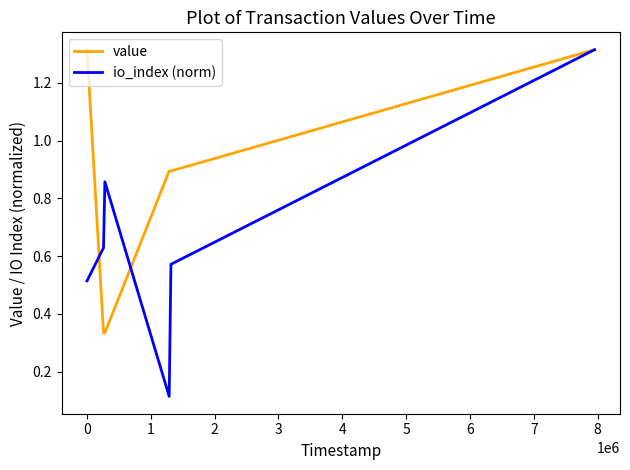

Rank the series by their average value, from lowest to highest.

io_index (norm), value